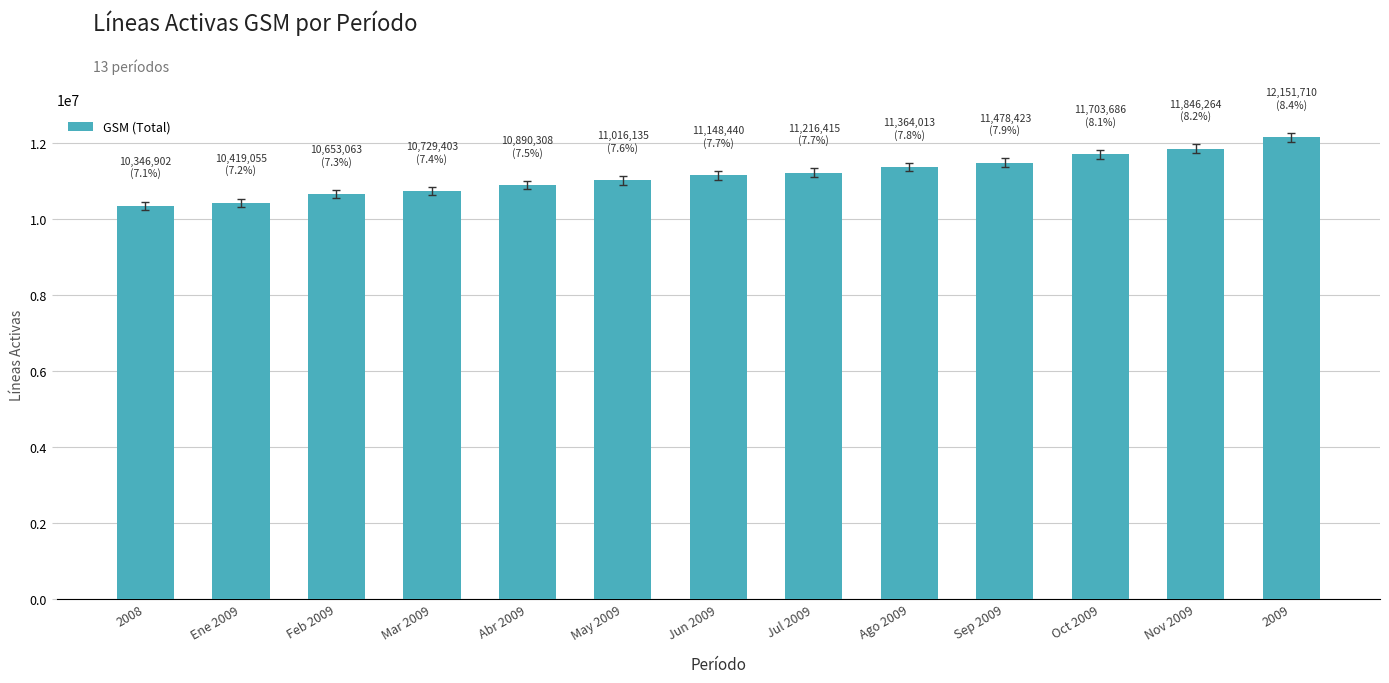

Reading right to left, transcribe all the data shown in this chart.

12151710	11846264	11703686	11478423	11364013	11216415	11148440	11016135	10890308	10729403	10653063	10419055	10346902